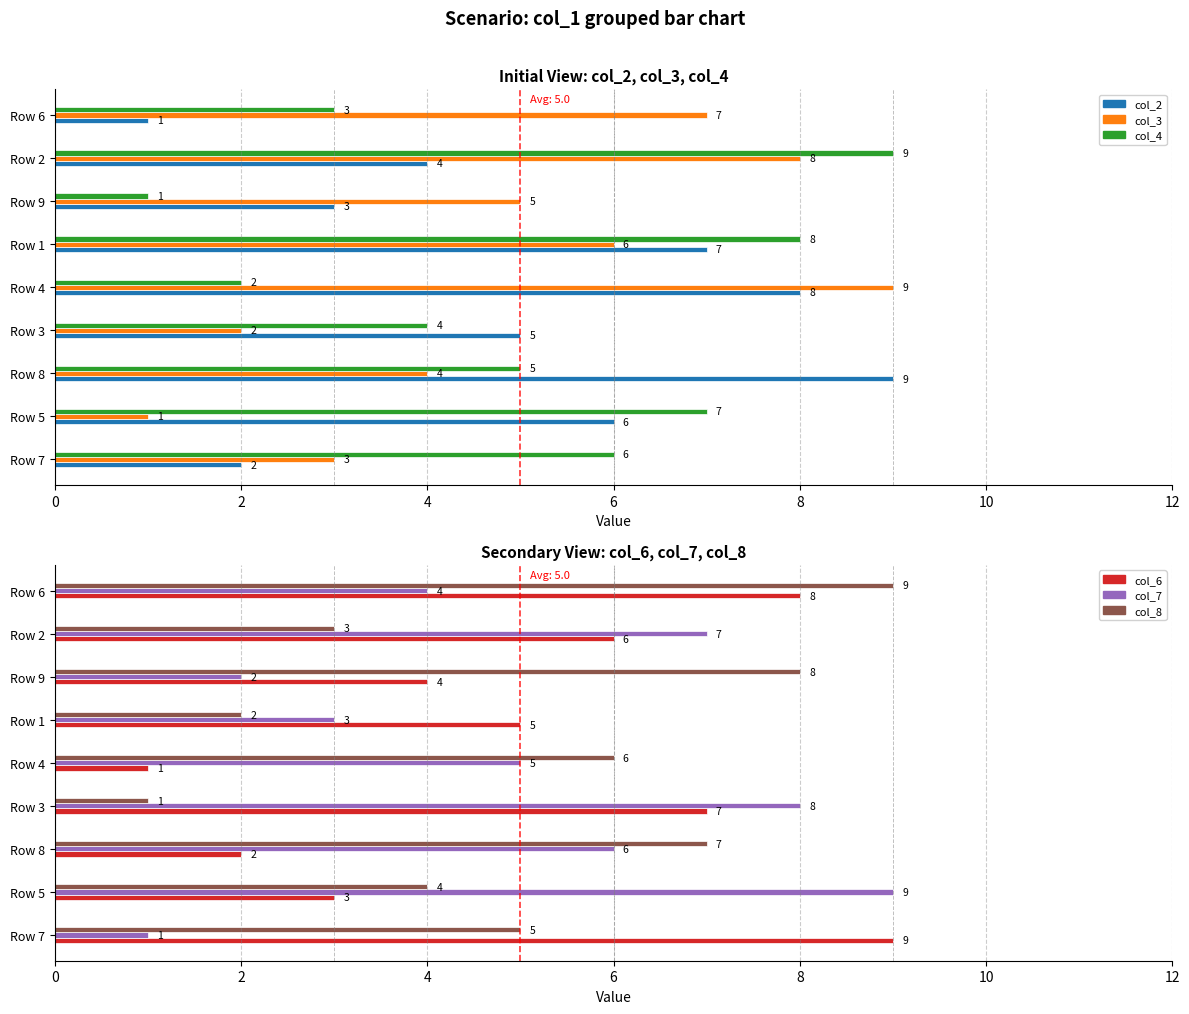

What is the label of the 6th bar from the right?

Row 3